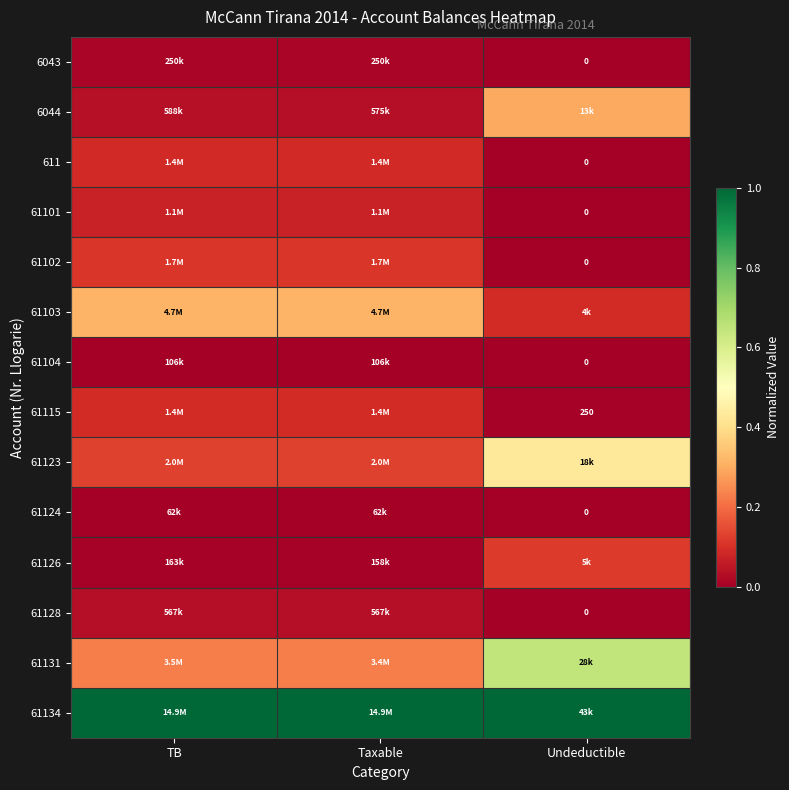

Count the 61104 values in the range 0 to 1.

3